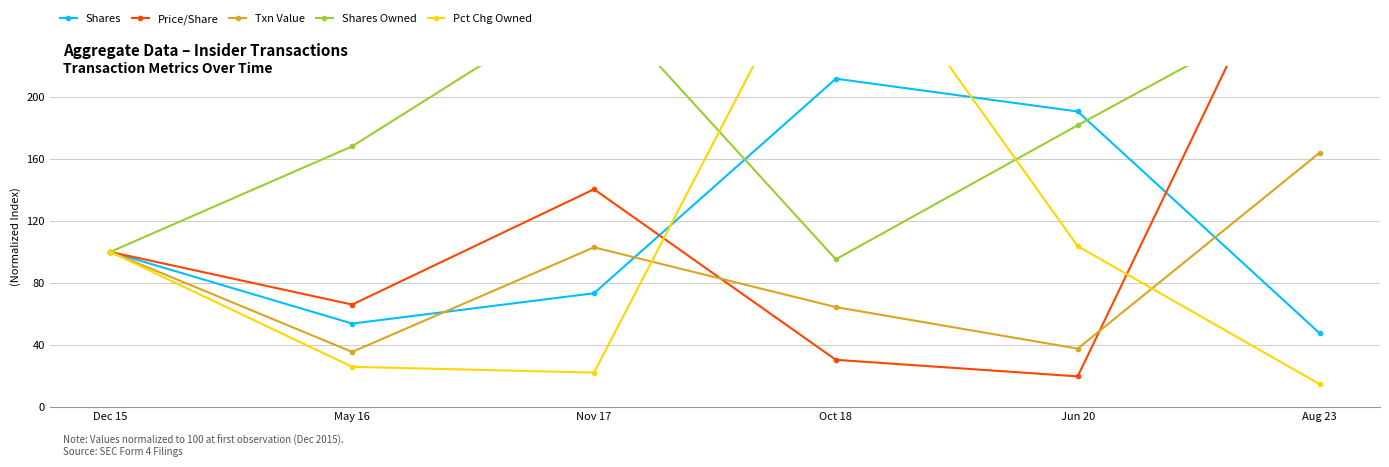

What is the label of the 3rd point from the right?

Oct 18